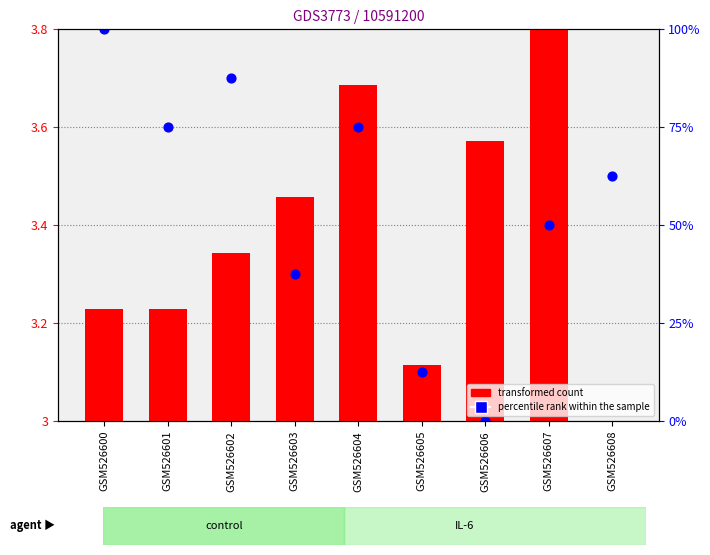

Which series reaches the maximum Y coordinate?

percentile rank within the sample